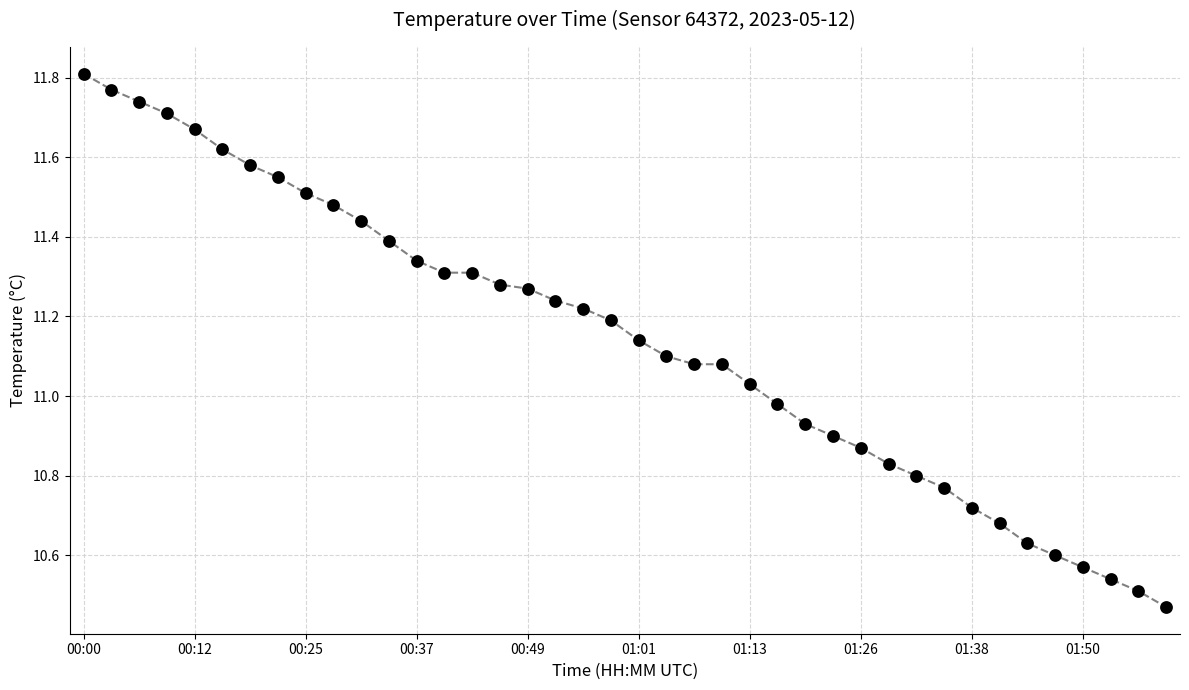

How many values exceed 11?

25